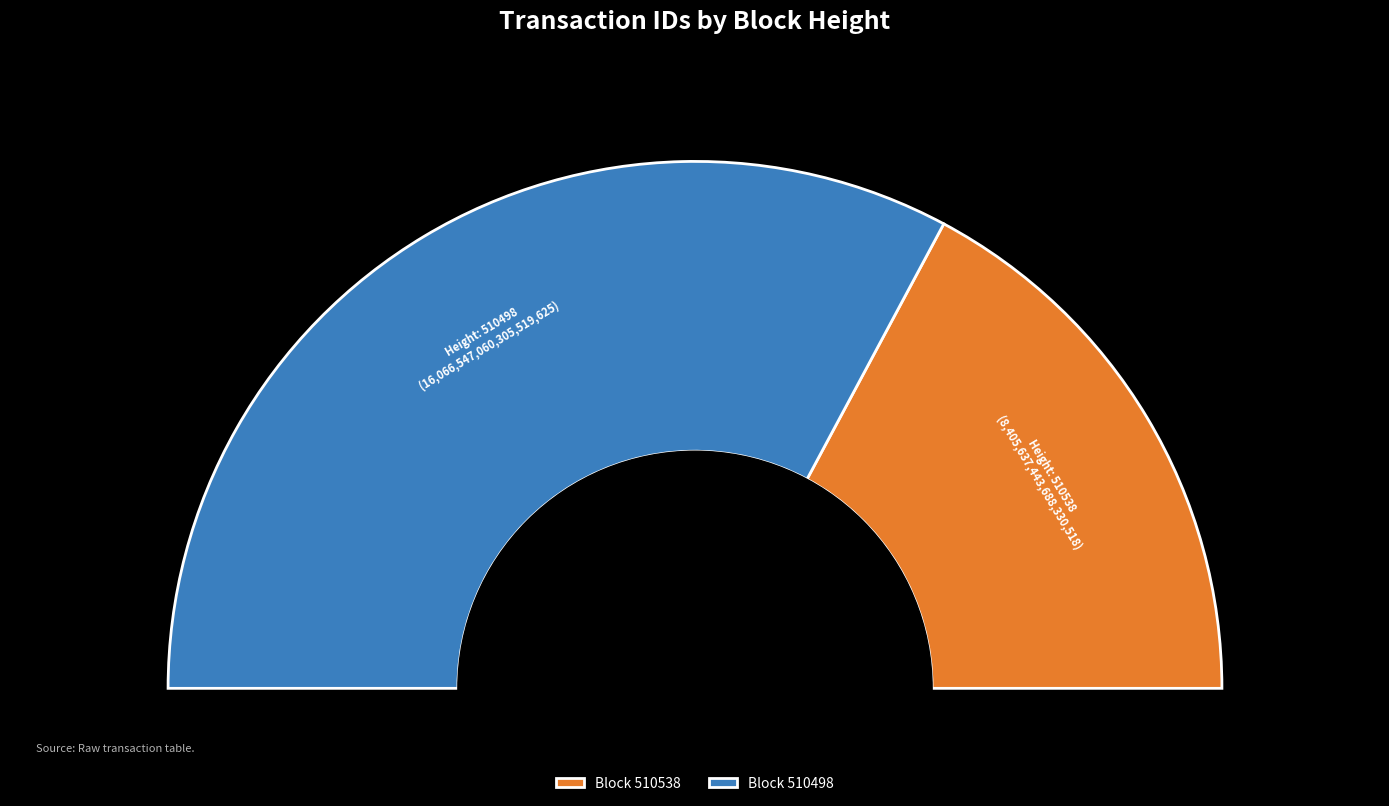

How many slices are in this pie chart?

2